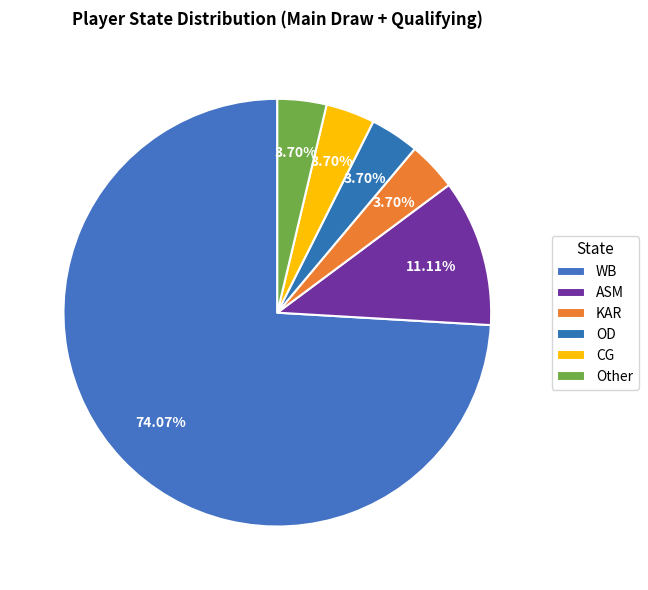

What percentage is NOT represented by CG?

96.3%